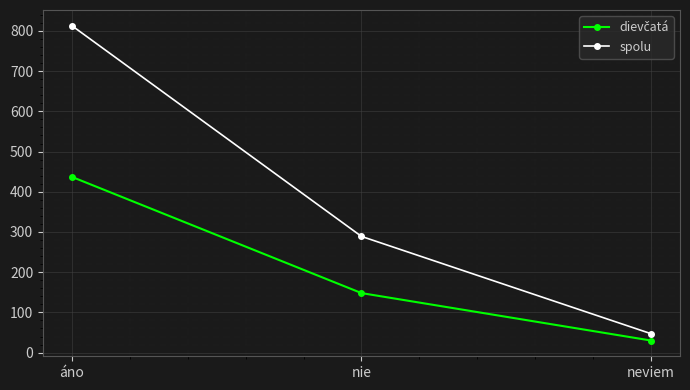

What value does the spolu series have at nie, to the nearest 10?

290